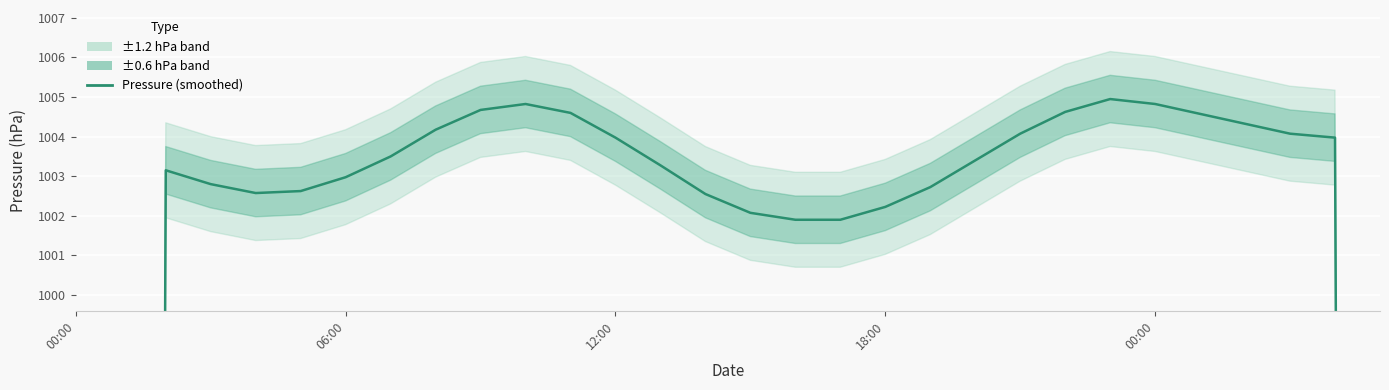

What is the difference between the values at 10 and 5?

2.2